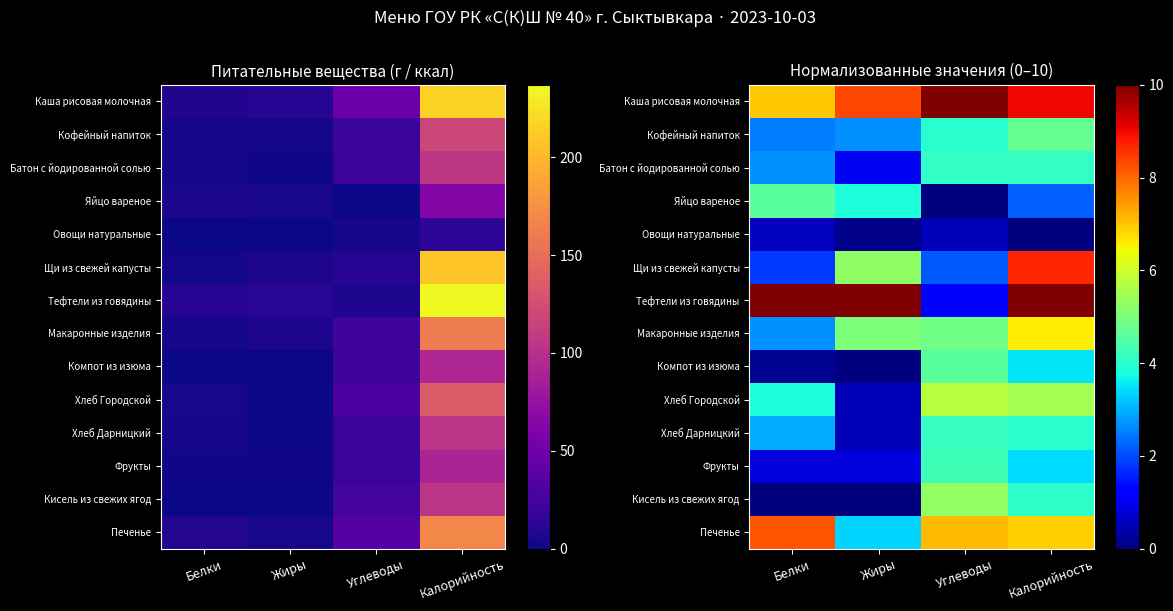

Which series has the widest spread of values?

Тефтели из говядины